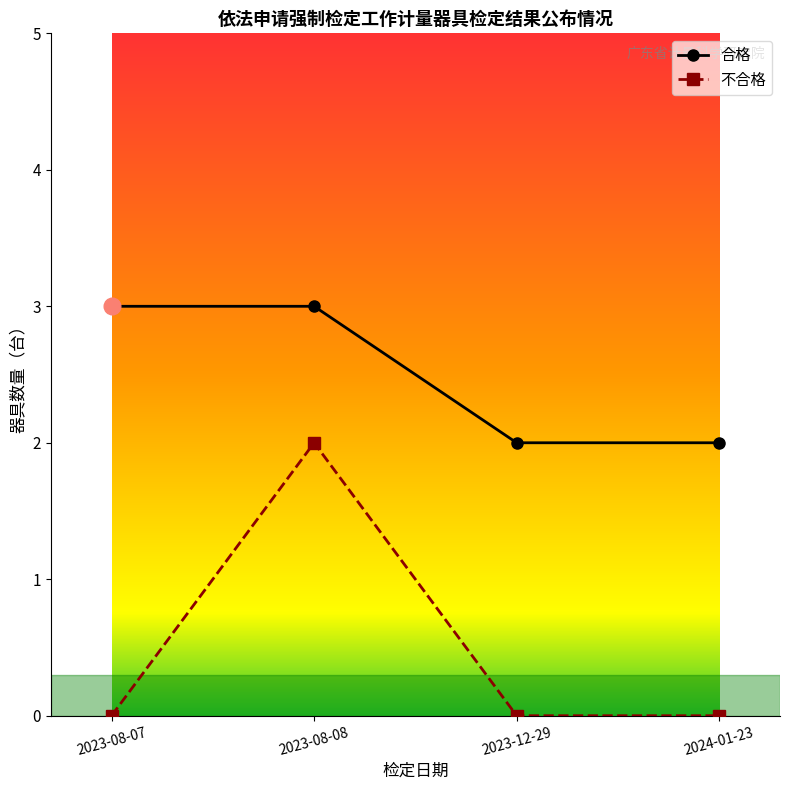

Rank the series by their average value, from highest to lowest.

合格, 不合格